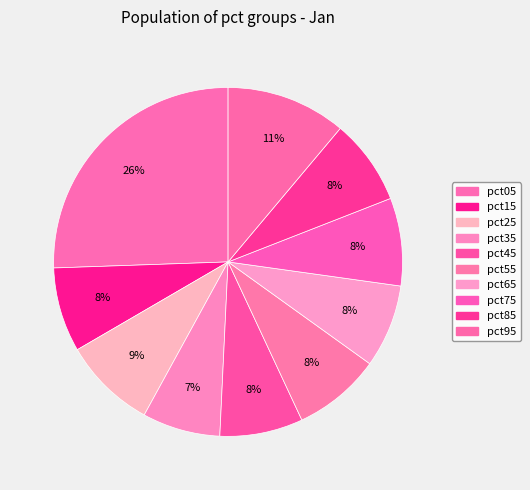

What is the smallest slice in the pie chart?

pct35